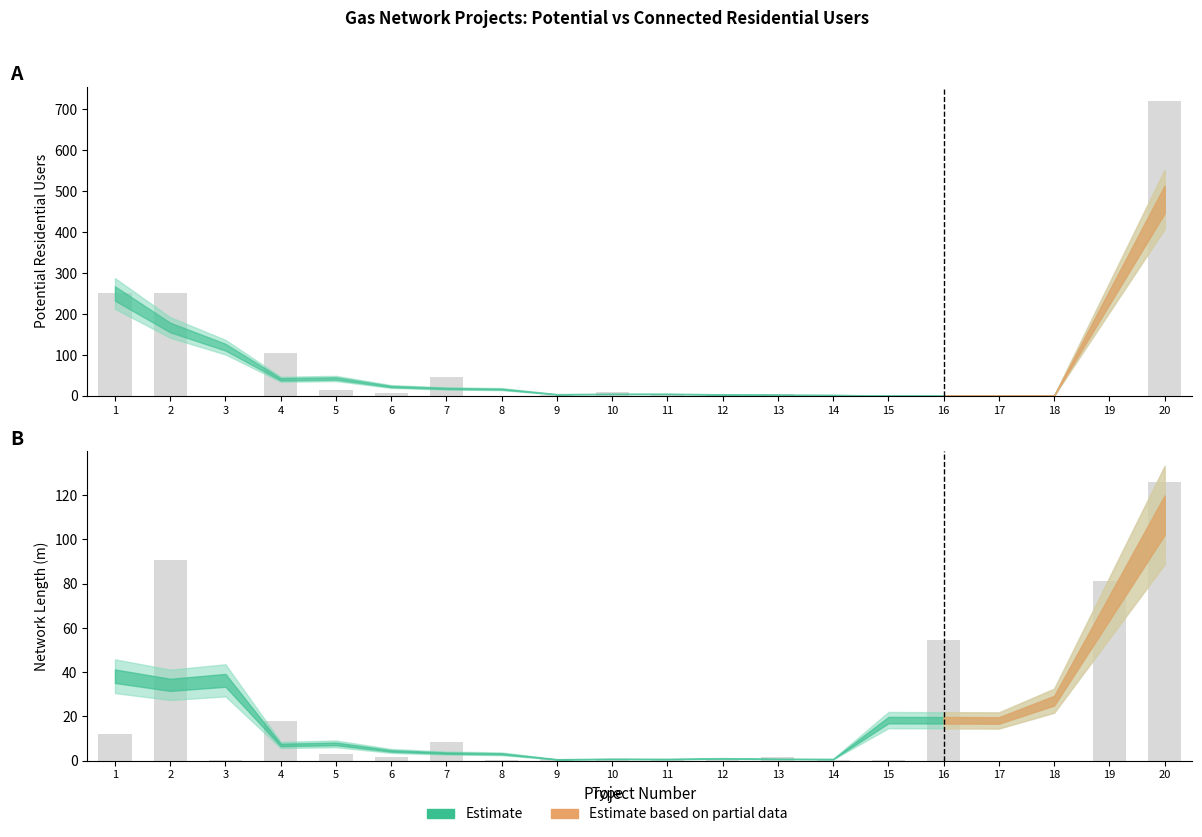

What is the approximate value at 19?

1